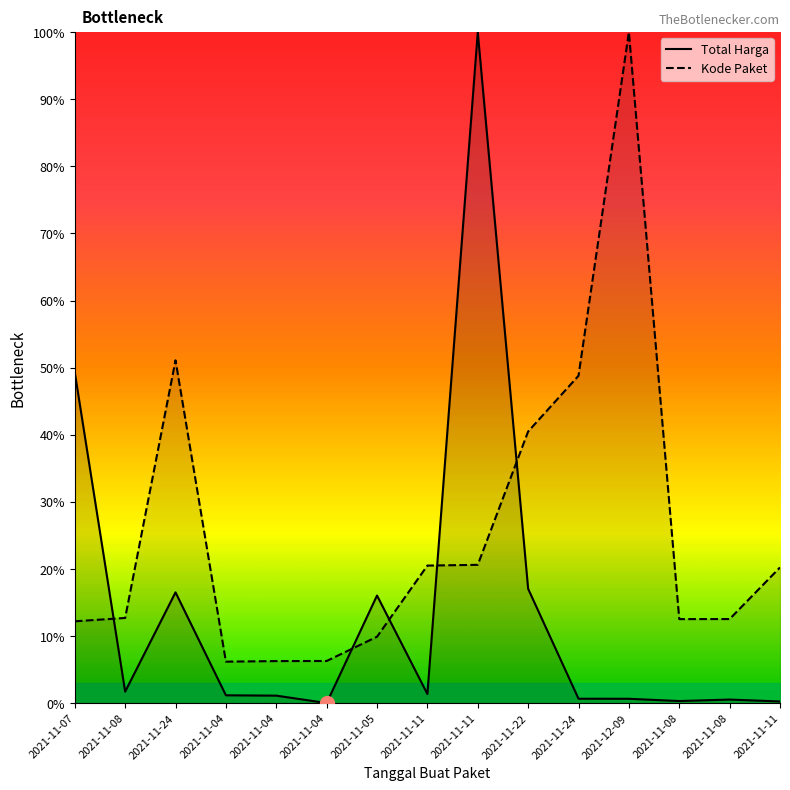

What is the difference between the Total Harga values at 2021-11-08 and 2021-11-04?

0.8